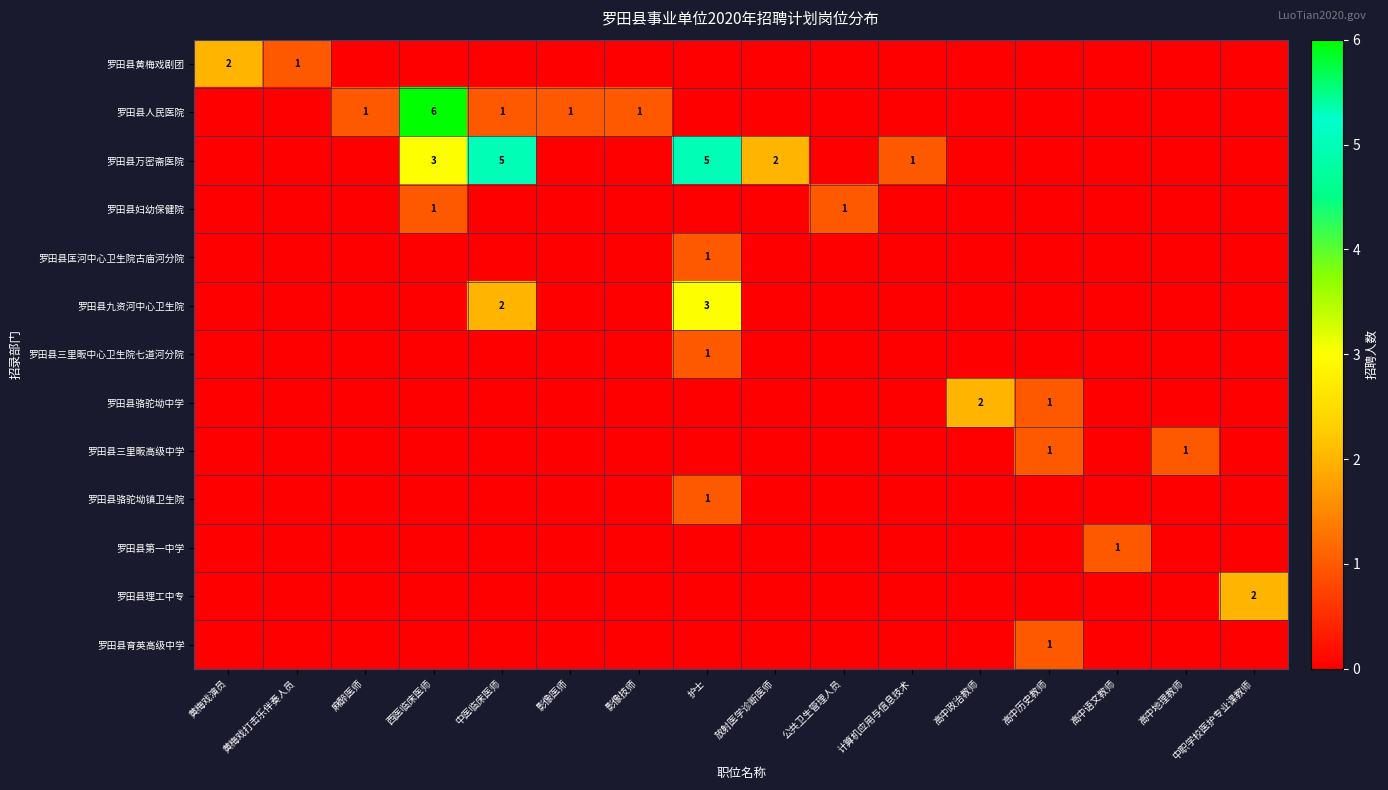

Is it true that 罗田县妇幼保健院 equals 0 at 西医临床医师?

False